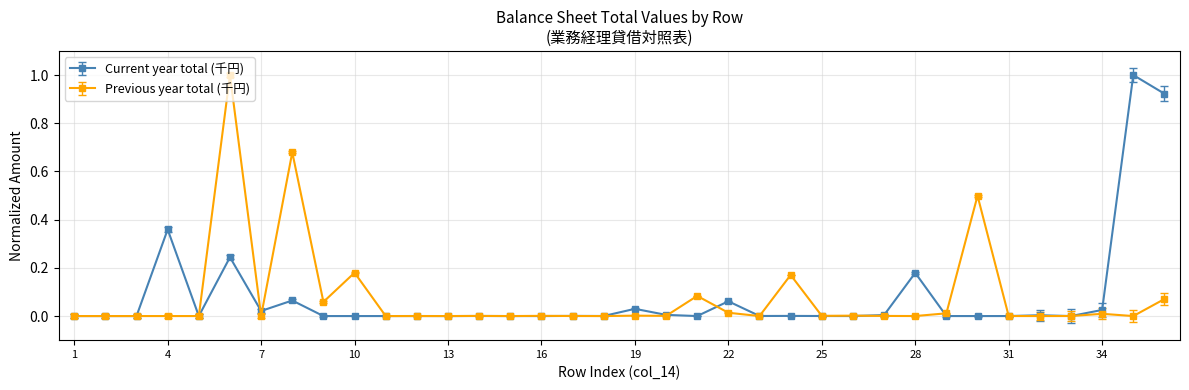

What is the highest value of the Current year total (千円) series?

1.0